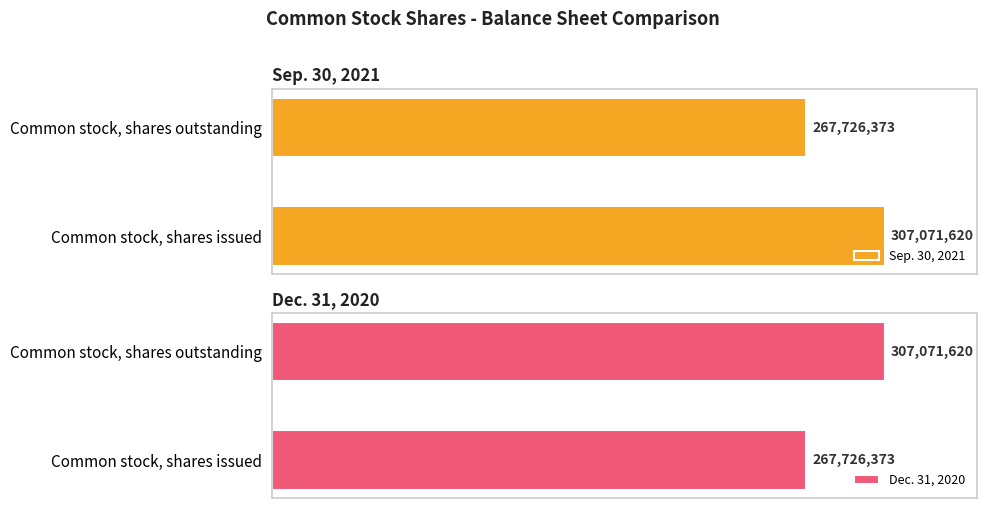

What is the sum of all Sep. 30, 2021 values?

574797993